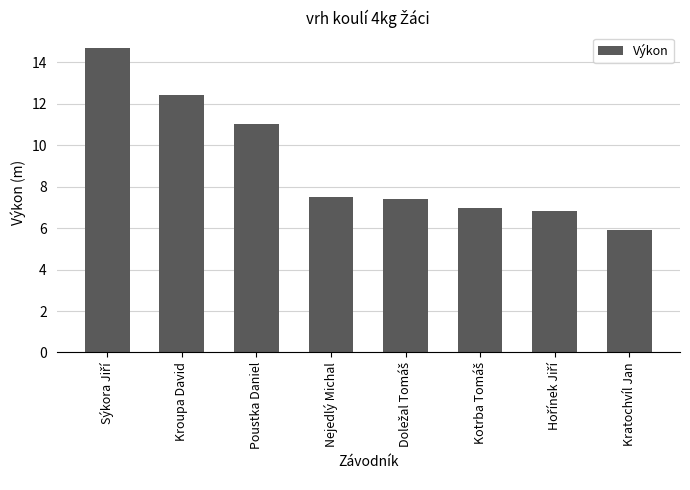

What is the difference between the values at Nejedlý Michal and Kroupa David?

4.9